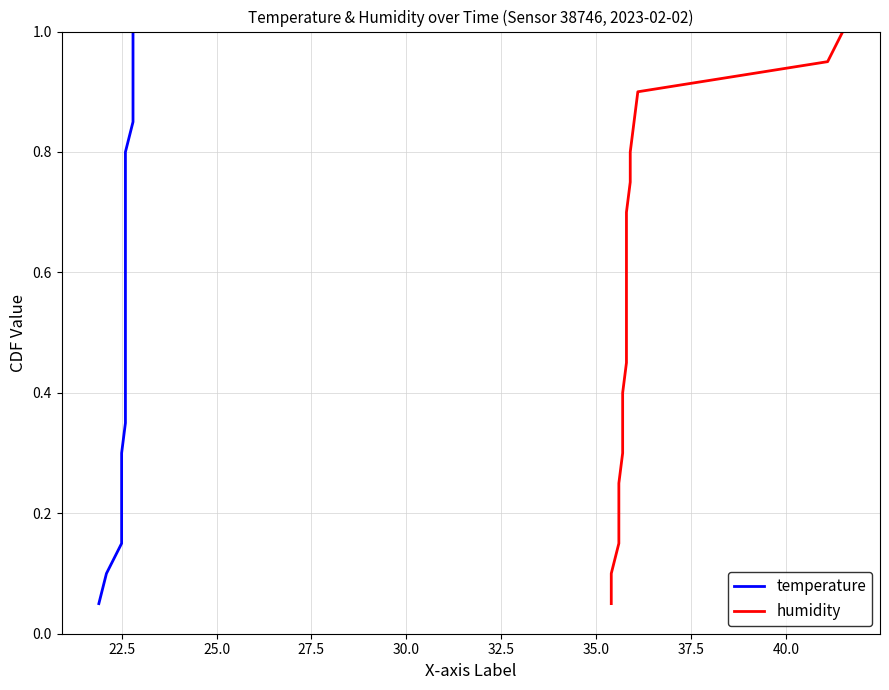

What is the difference between the maximum and second lowest values in the temperature series?

0.9